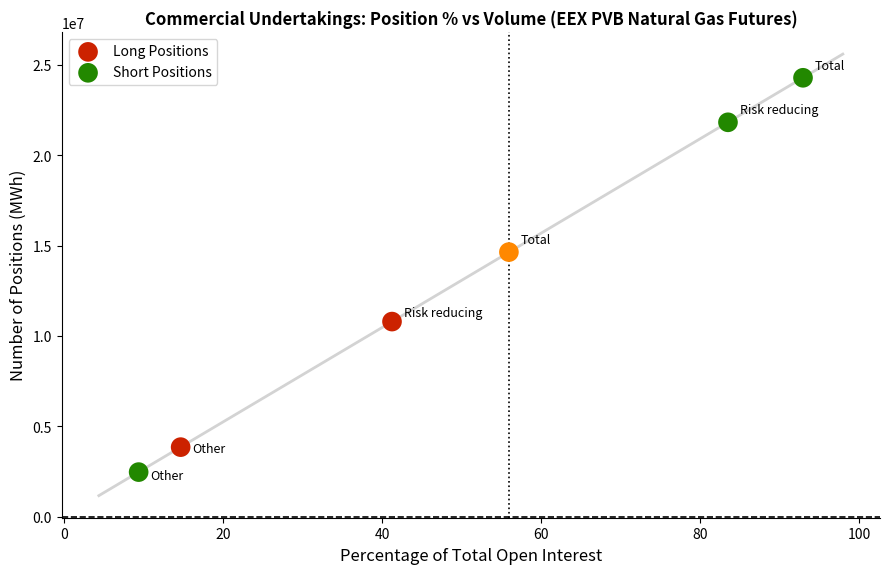

Which series contains the lowest Y value?

Short Positions